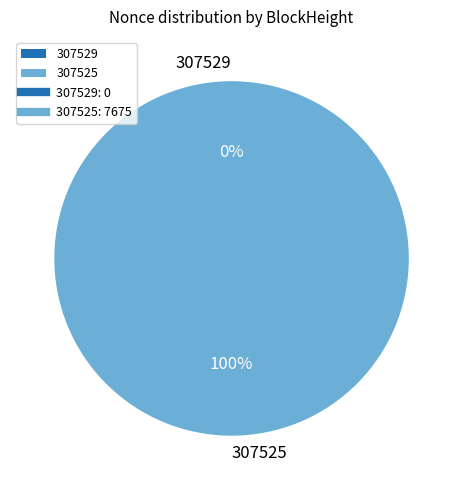

Which category has the biggest portion of the pie?

307525